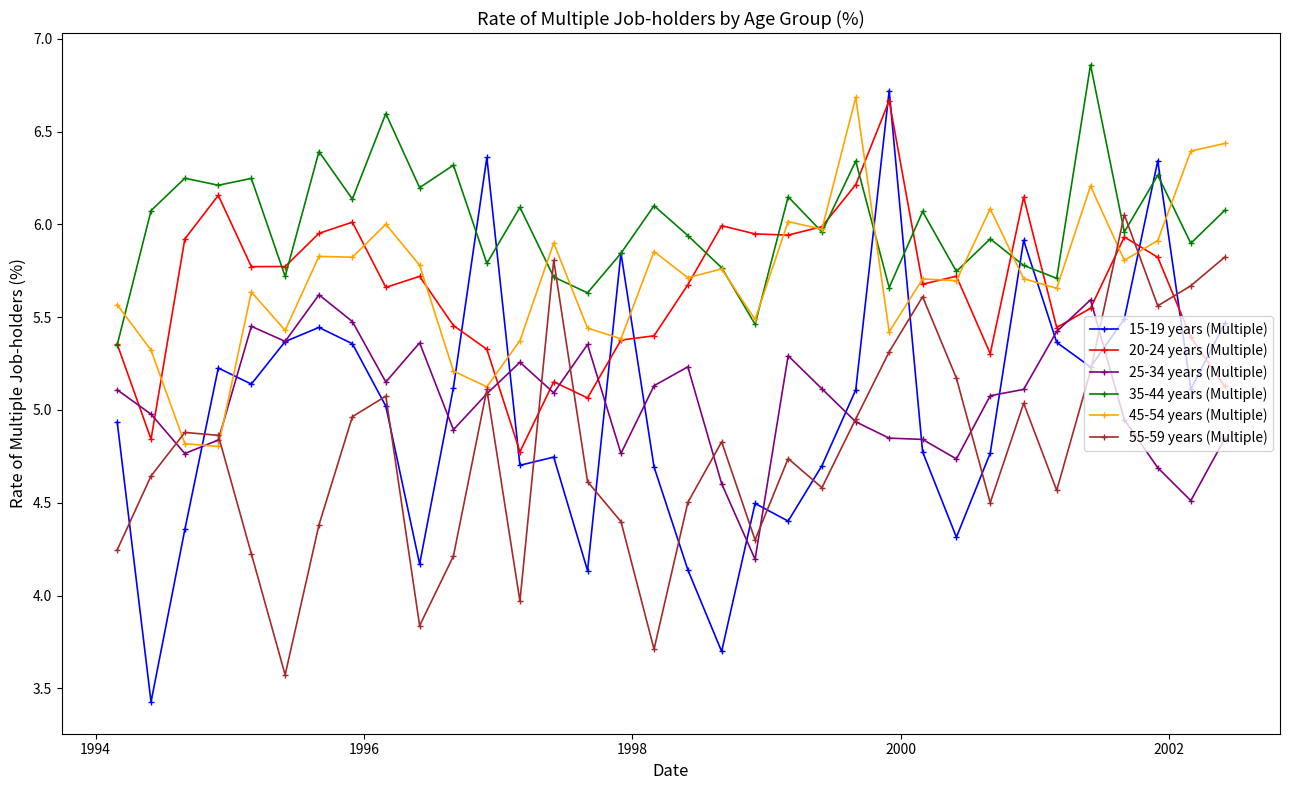

True or false: 20-24 years (Multiple) has more than 0 points higher than both neighbors.

True